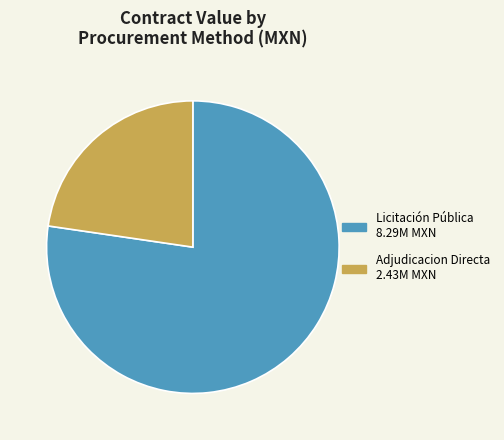

Do Adjudicacion Directa 2.43M MXN and Licitación Pública 8.29M MXN together represent more than half of the pie?

Yes